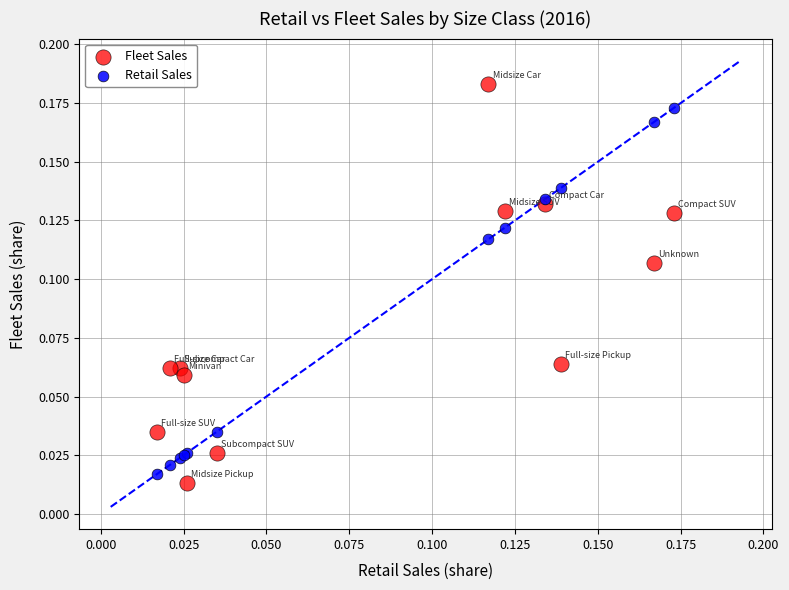

Which series contains the lowest Y value?

Fleet Sales